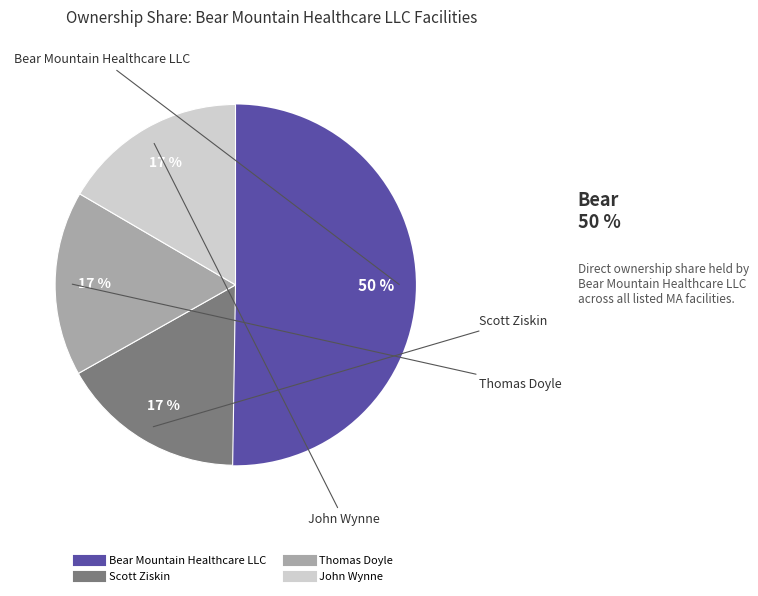

Which category has the biggest portion of the pie?

Bear Mountain Healthcare LLC